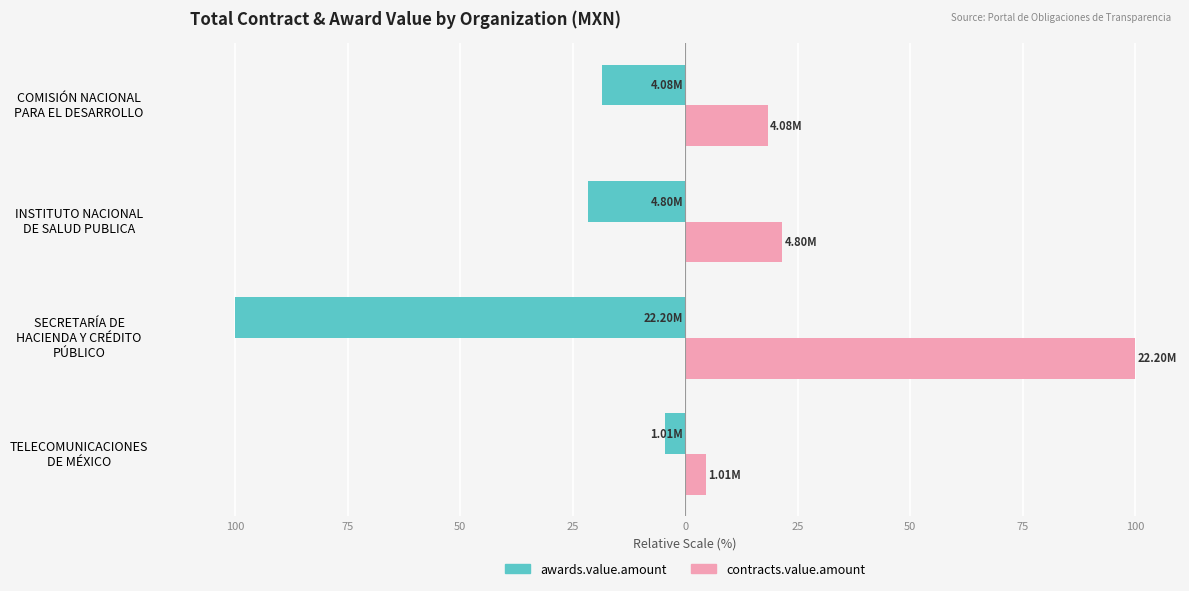

What is the highest value of the awards.value.amount series?

-4.6